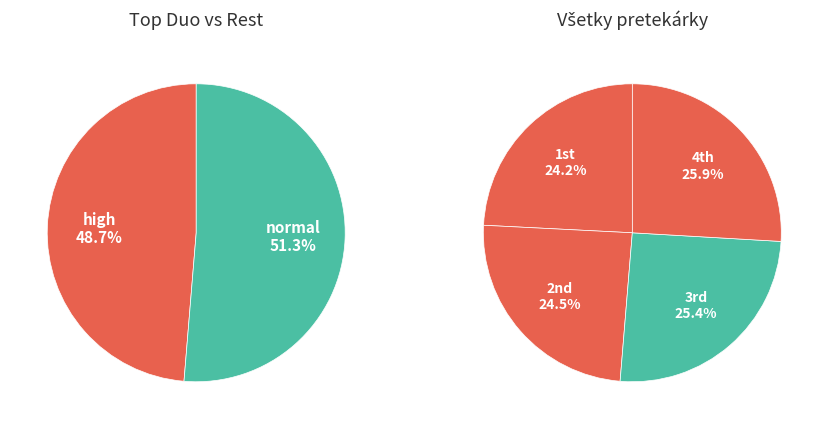

Is it true that Ledecká Daniela is 16% of the pie?

False